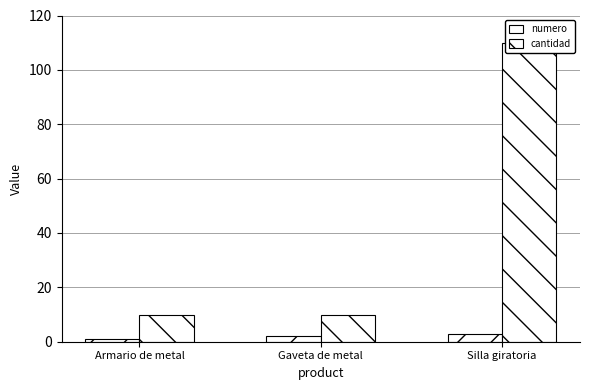

Reading left to right, transcribe all the data shown in this chart.

numero: Armario de metal=1	Gaveta de metal=2	Silla giratoria=3
cantidad: Armario de metal=10	Gaveta de metal=10	Silla giratoria=110